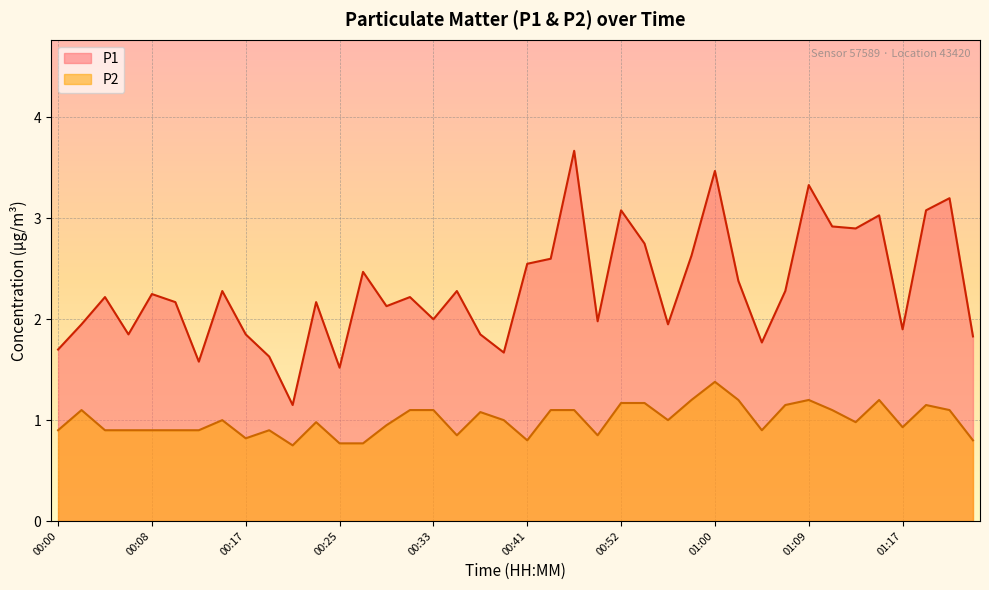

What is the highest value of the P1 series?

3.7